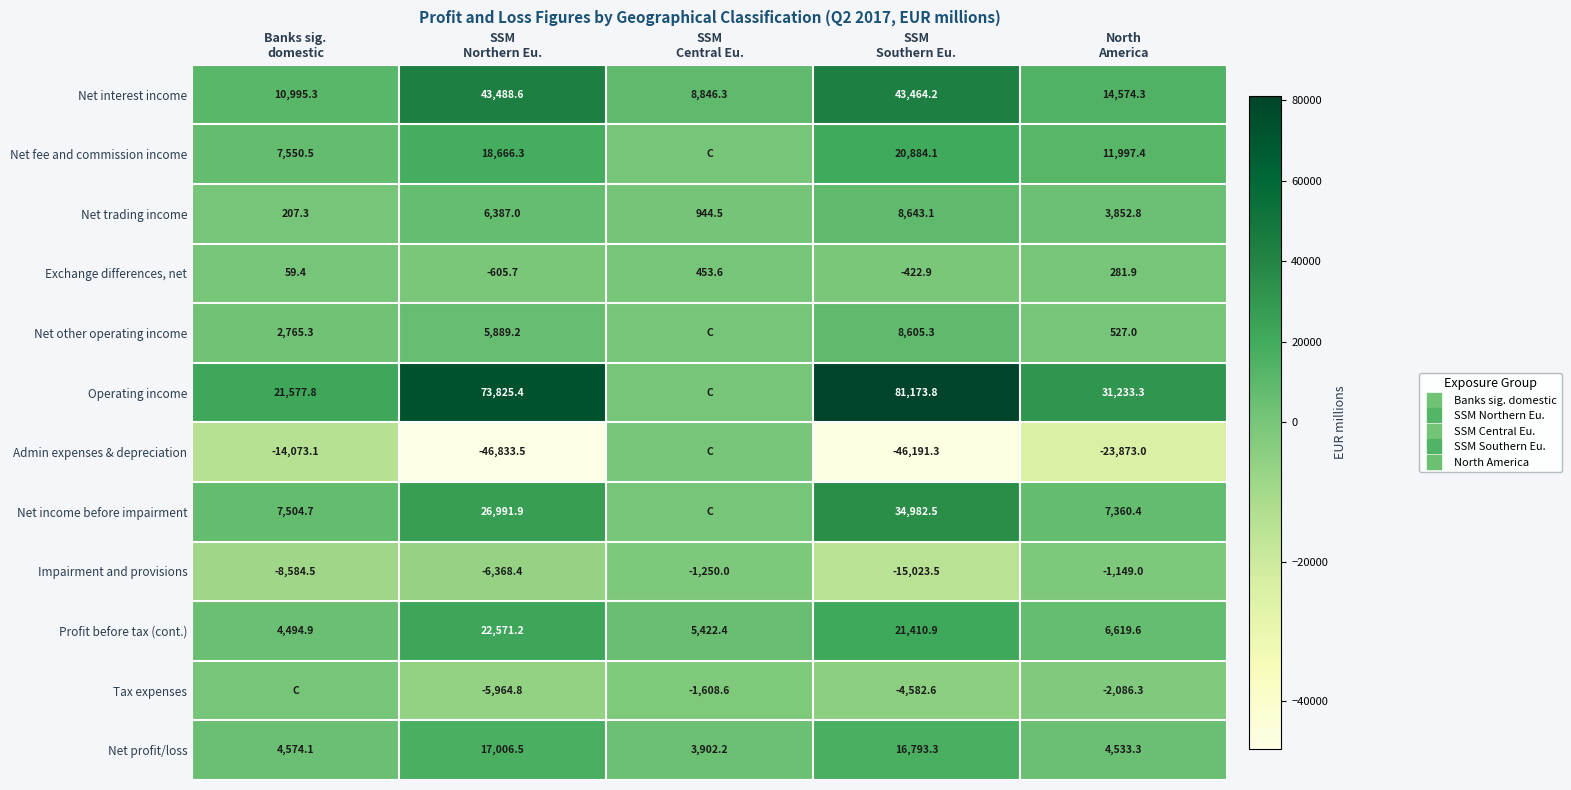

What is the total value across all series at North
America?

53871.6